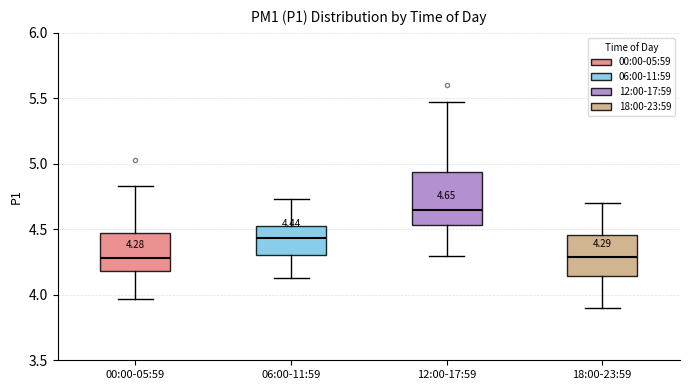

Which box is the tallest, from its lower edge to its upper edge?

12:00-17:59